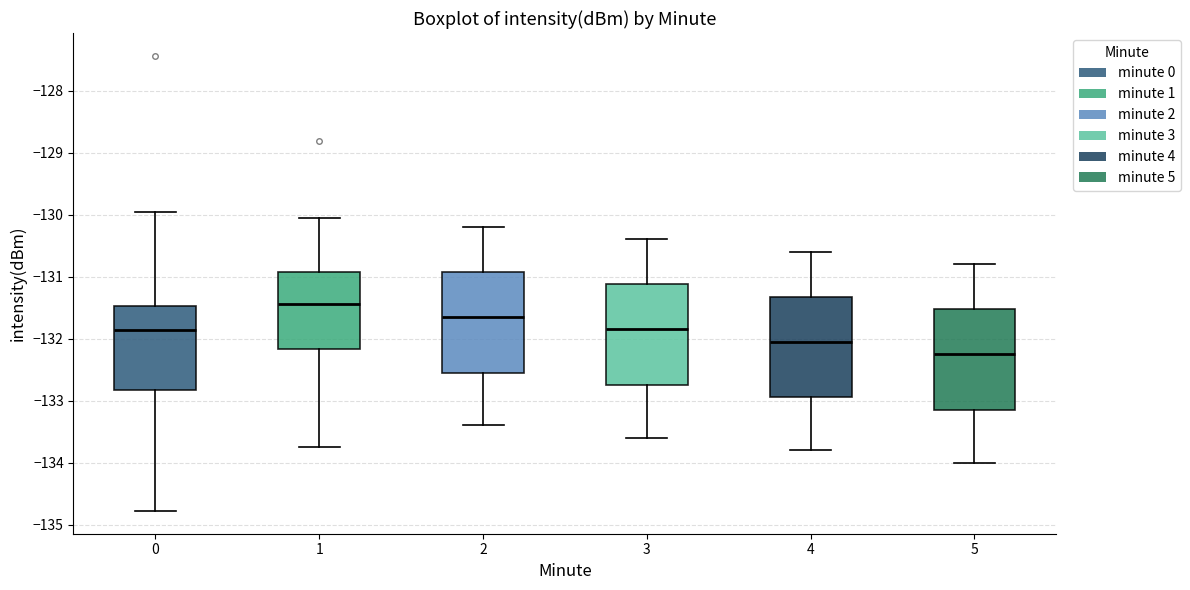

Where does the upper whisker of the box at x = 1 end on the y-axis? The values are not printed on the chart, so give them approximately, as read against the axis.

-130.1